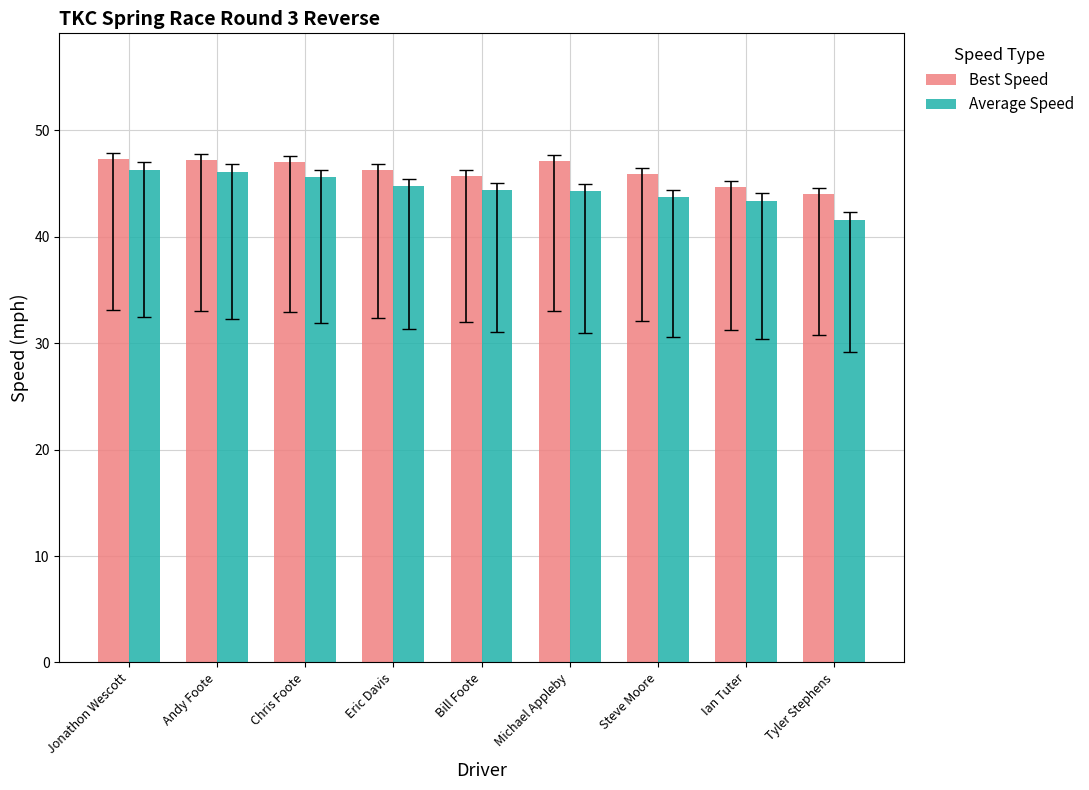

How many series are shown in this chart?

2